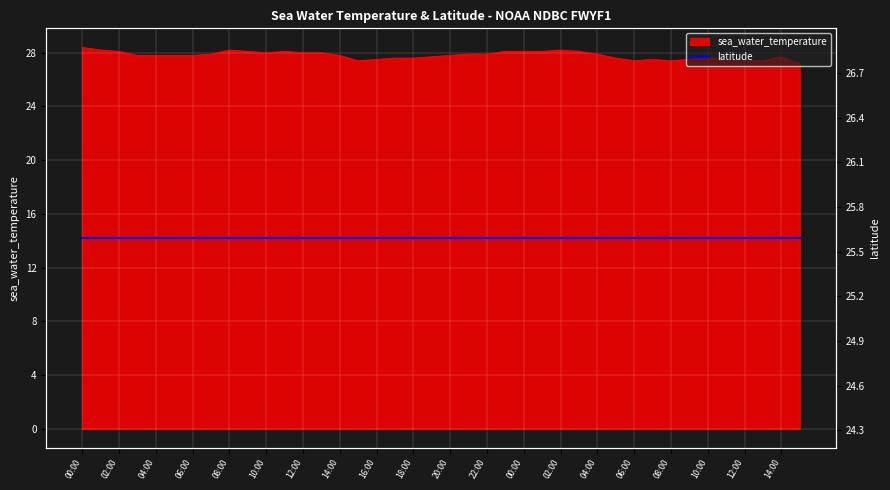

The value at 2014-06-01T23:00:00Z is 28.1. True or false?

True